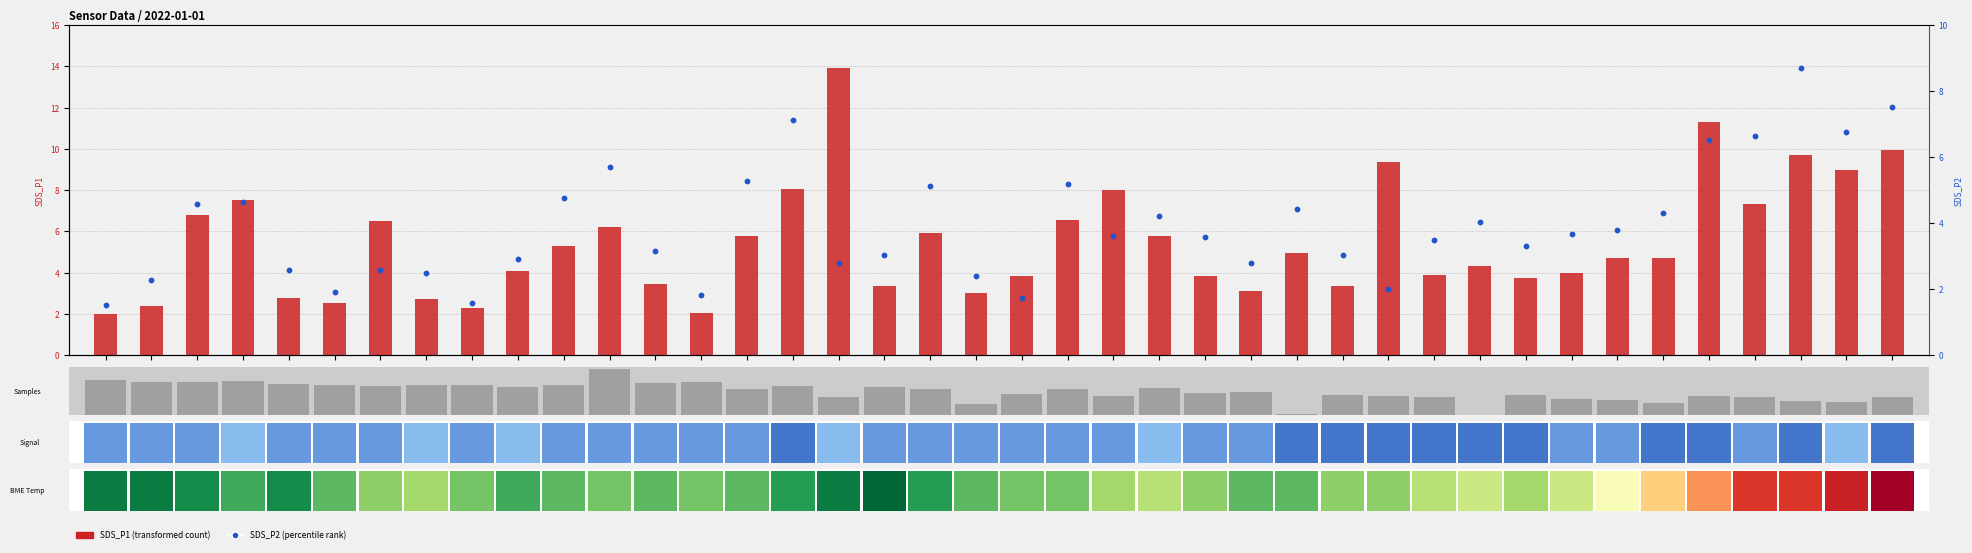

Which series has the widest spread of Y values?

SDS_P1